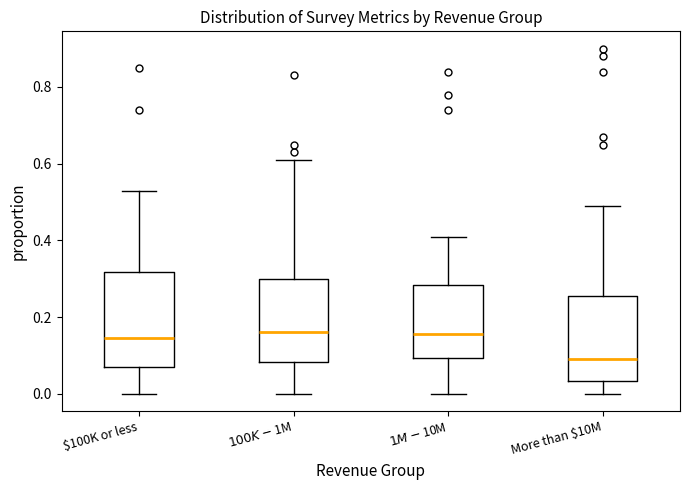

Reading left to right, transcribe this box plot: for each box, give where its median line is, the range the box spans, and where its two whiskers end, as read against the y-axis. The values are not printed on the chart, so give them approximately, as read against the axis.

$100K or less: median 0.14, box 0.08 to 0.32, whiskers 0.00 to 0.54
$100K-$1M: median 0.16, box 0.08 to 0.30, whiskers 0.00 to 0.62
$1M-$10M: median 0.16, box 0.10 to 0.28, whiskers 0.00 to 0.42
More than $10M: median 0.10, box 0.04 to 0.26, whiskers 0.00 to 0.50